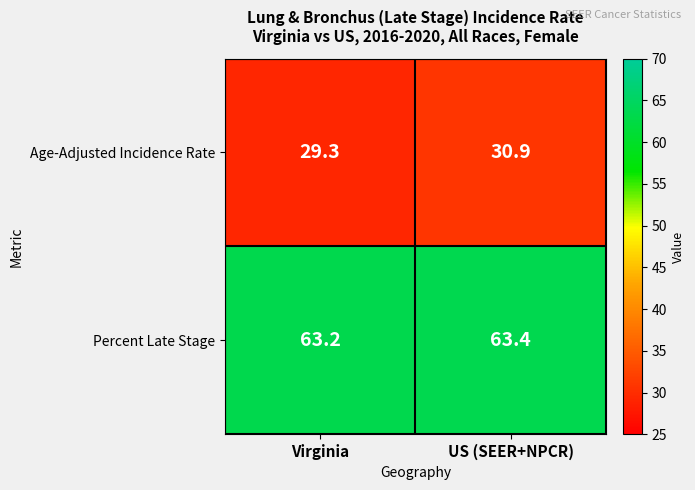

List the series in order of their overall mean, highest first.

Percent Late Stage, Age-Adjusted Incidence Rate